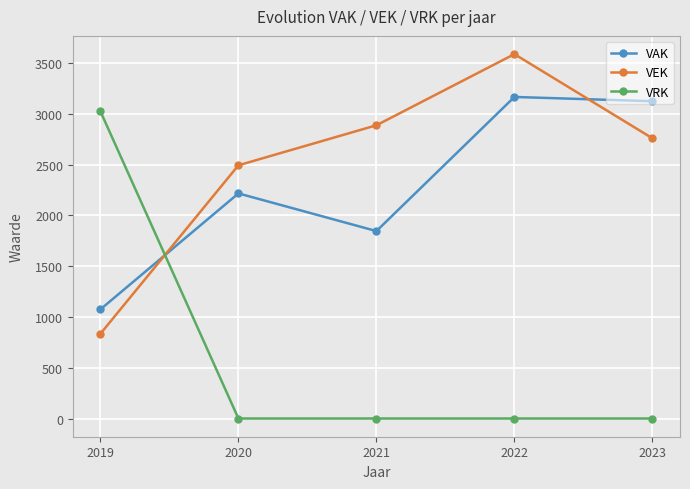

What is the total value across all series at 2023?

5885